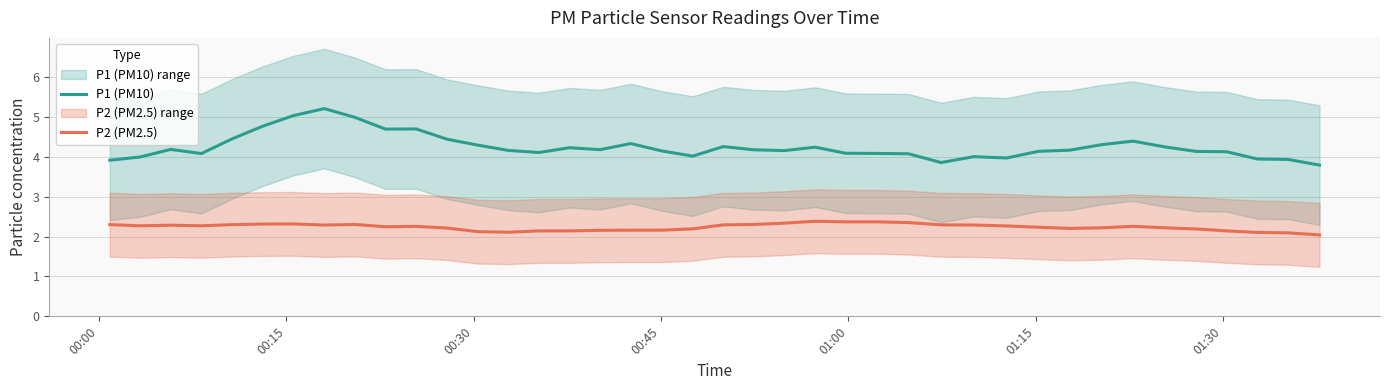

How many values in the P1 (PM10) series are below 4?

7